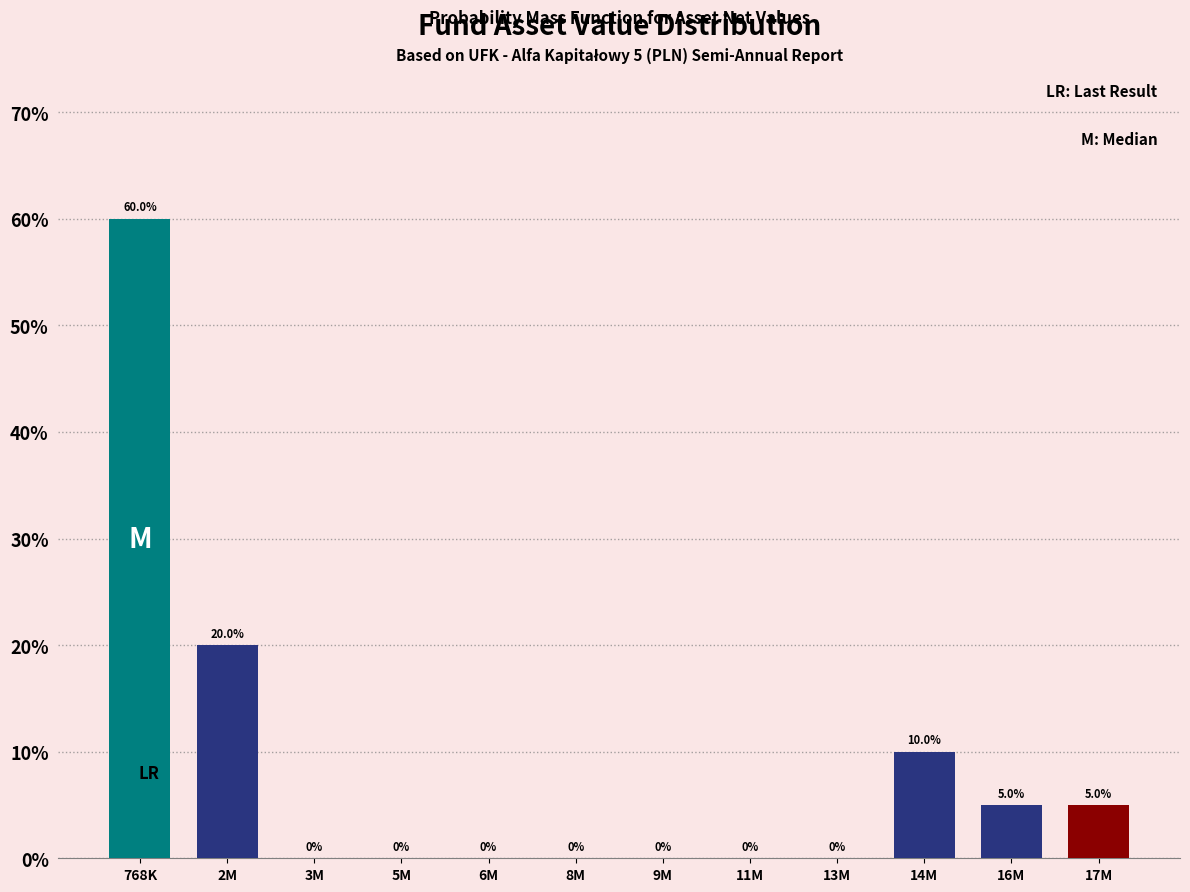

Reading left to right, extract all data points from this chart.

768K=60	2M=20	3M=0	5M=0	6M=0	8M=0	9M=0	11M=0	13M=0	14M=10	16M=5	17M=5